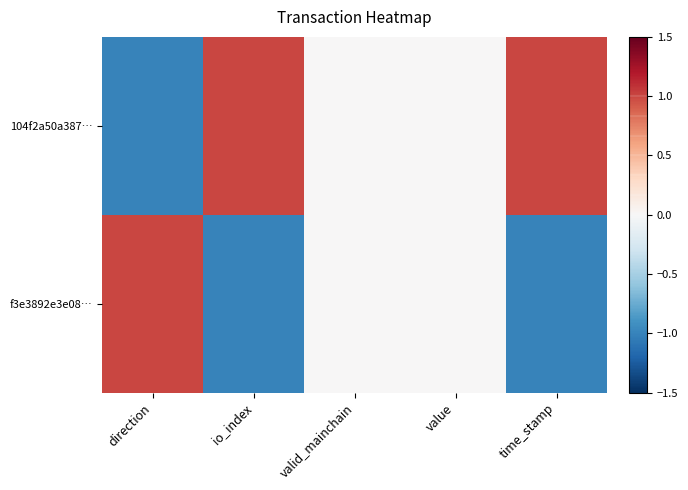

At how many categories does at least one series exceed 0?

3